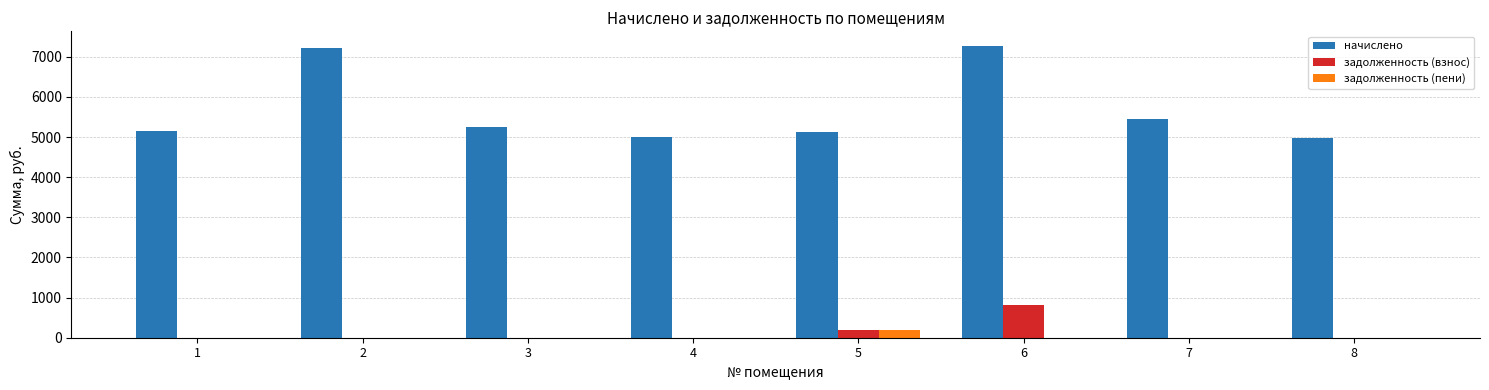

At which category is the sum across all series the highest?

6